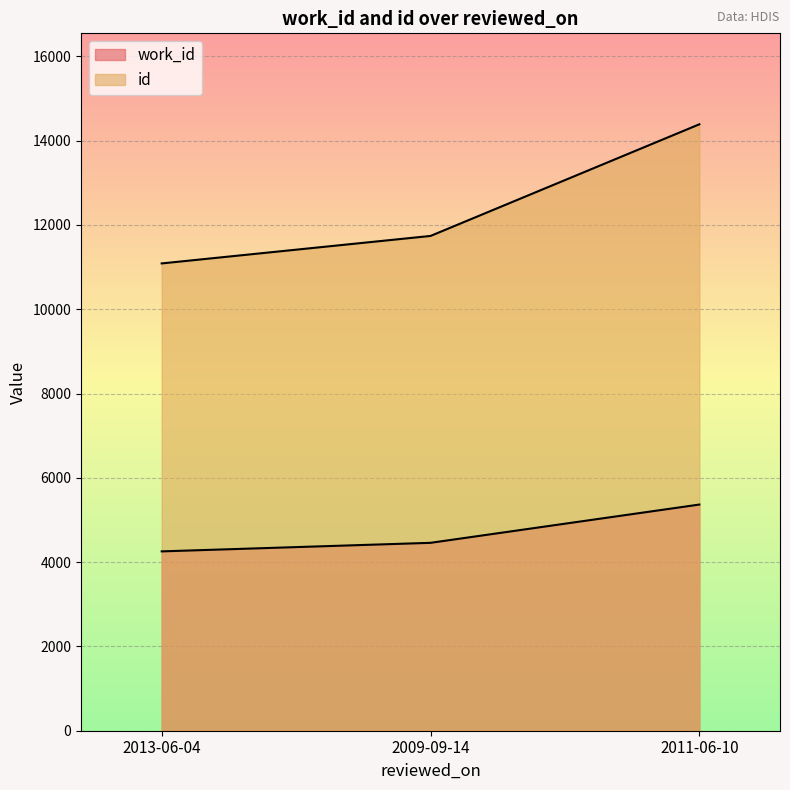

How many series are shown in this chart?

2